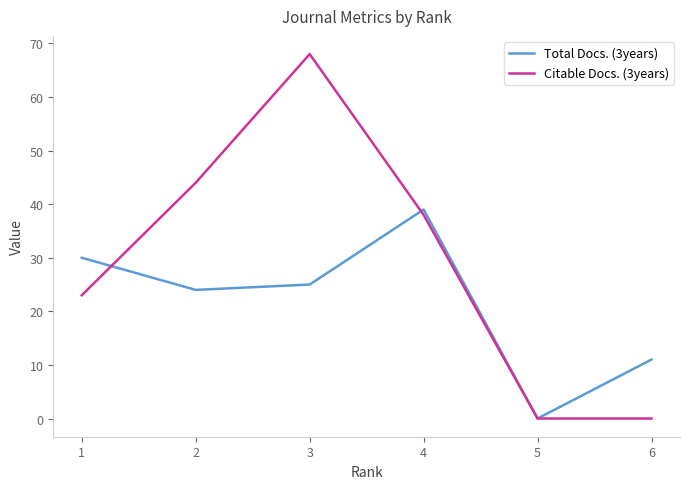

True or false: Citable Docs. (3years) has a value of 23 at 1.

True